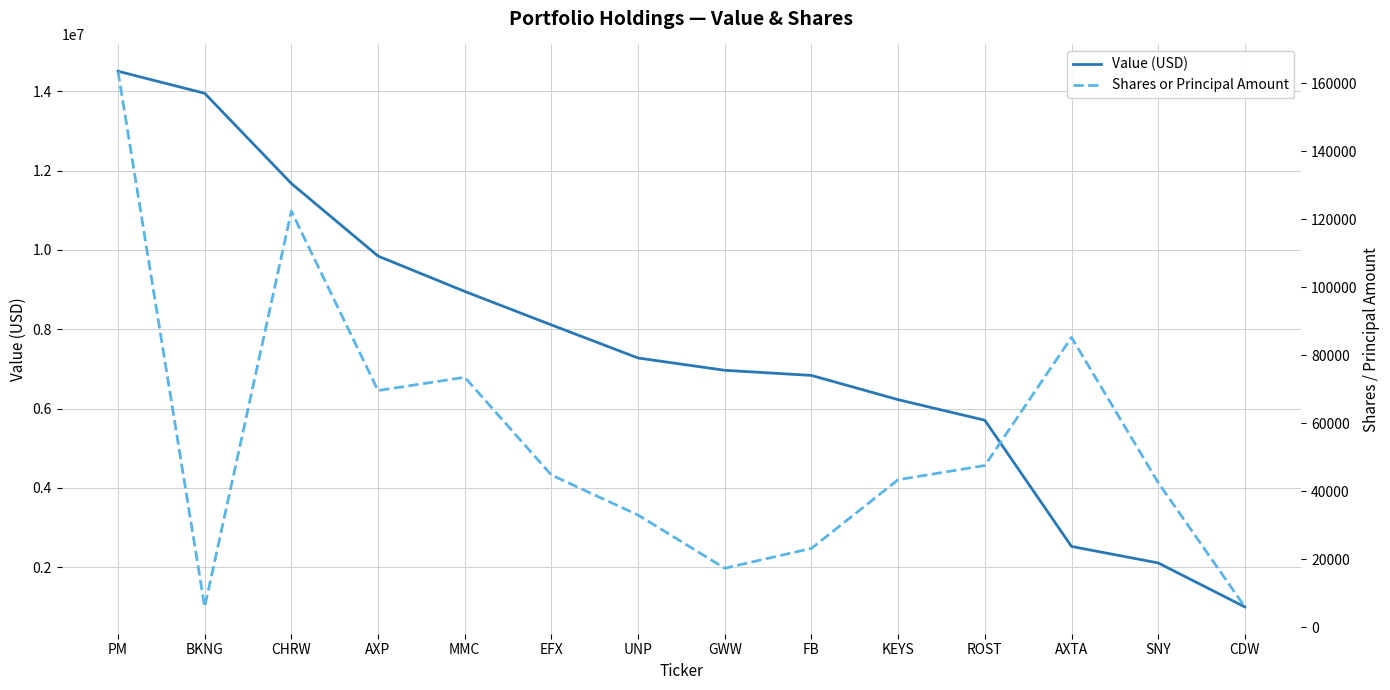

What is the highest value of the Value (USD) series?

14510000